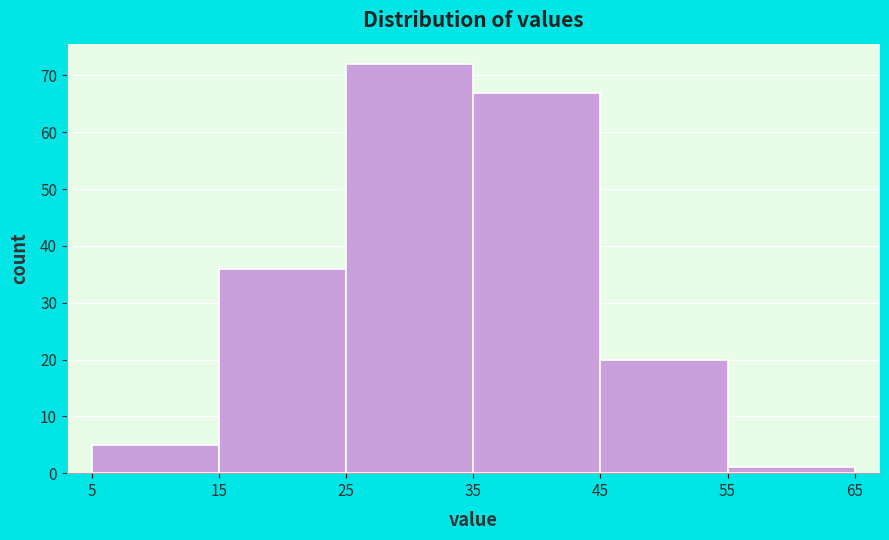

Reading left to right, transcribe this chart: for each bar, give the range it covers on the x-axis and its height. The values are not printed on the chart, so give them approximately, as read against the axis.

5 to 15: 5
15 to 25: 36
25 to 35: 72
35 to 45: 67
45 to 55: 20
55 to 65: 1